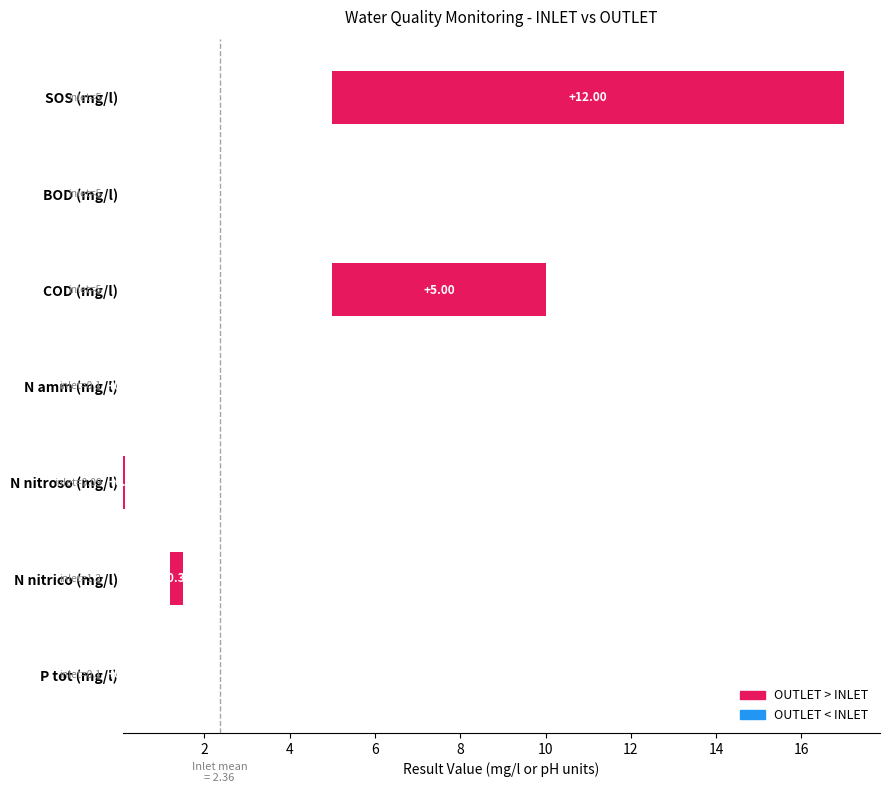

Reading right to left, extract all data points from this chart.

INLET: 0.1	1.2	0.1	0.1	5.0	5.0	5.0
OUTLET: 0.1	1.5	0.1	0.1	10.0	5.0	17.0